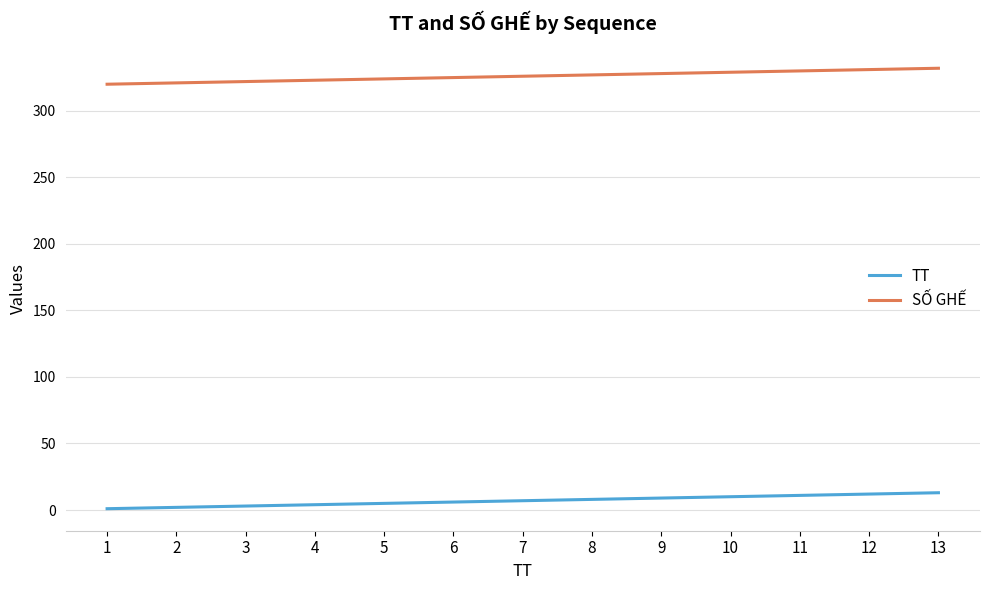

Is it true that SỐ GHẾ equals 87 at 2?

False